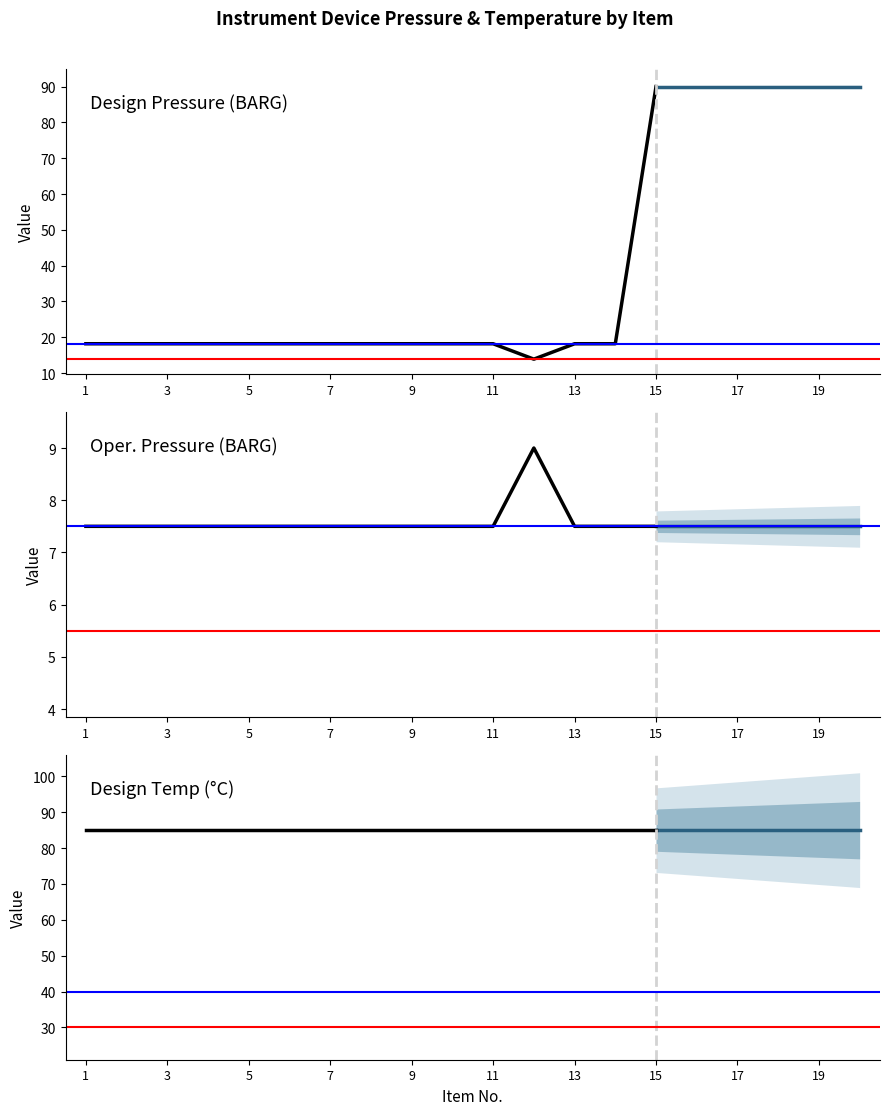

Reading left to right, transcribe all the data shown in this chart.

Design Pressure (BARG): 18.2	18.2	18.2	18.2	18.2	18.2	18.2	18.2	18.2	18.2	18.2	13.9	18.2	18.2	90.0
Oper. Pressure (BARG): 7.5	7.5	7.5	7.5	7.5	7.5	7.5	7.5	7.5	7.5	7.5	9.0	7.5	7.5	7.5
Design Temp (°C): 85.0	85.0	85.0	85.0	85.0	85.0	85.0	85.0	85.0	85.0	85.0	85.0	85.0	85.0	85.0